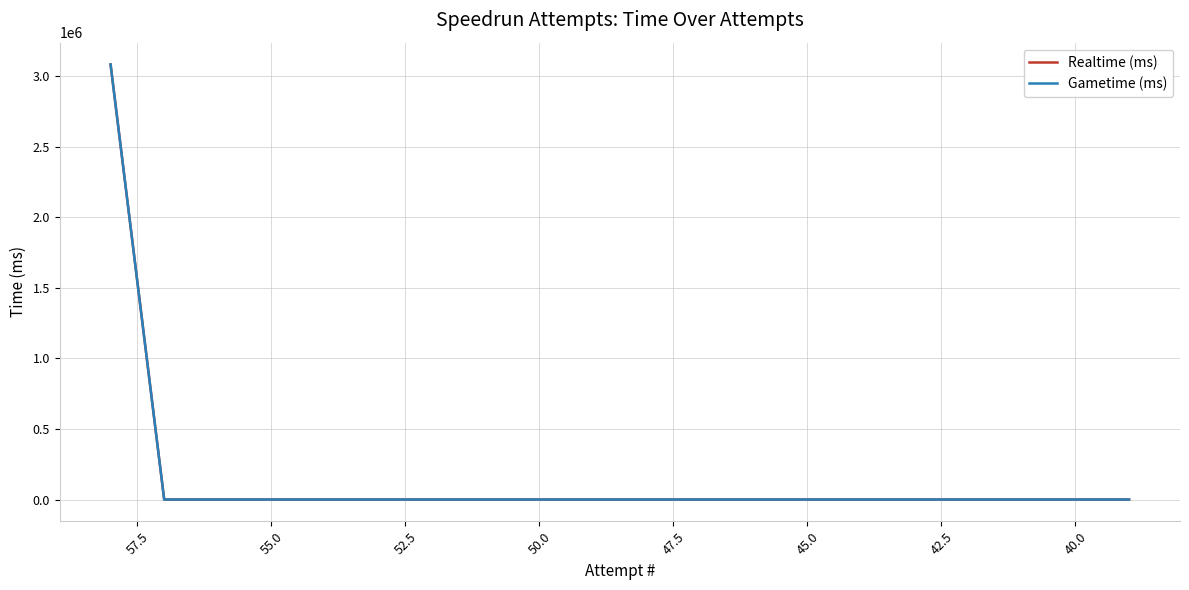

True or false: Realtime (ms) and Gametime (ms) intersect in this chart.

False